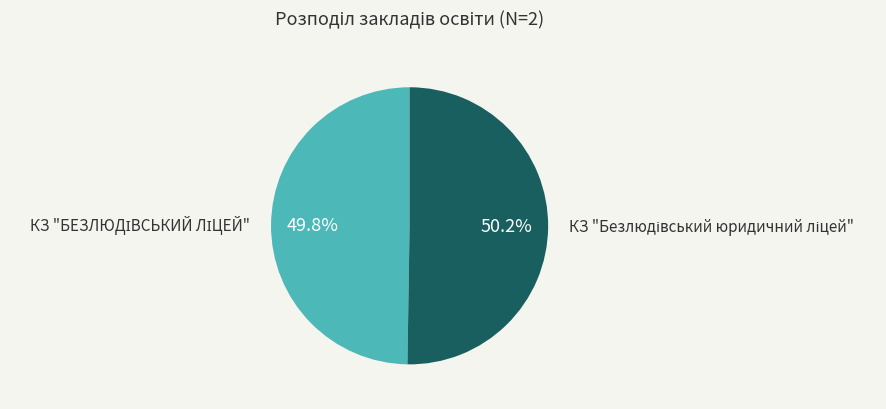

Does any single category account for the majority?

Yes